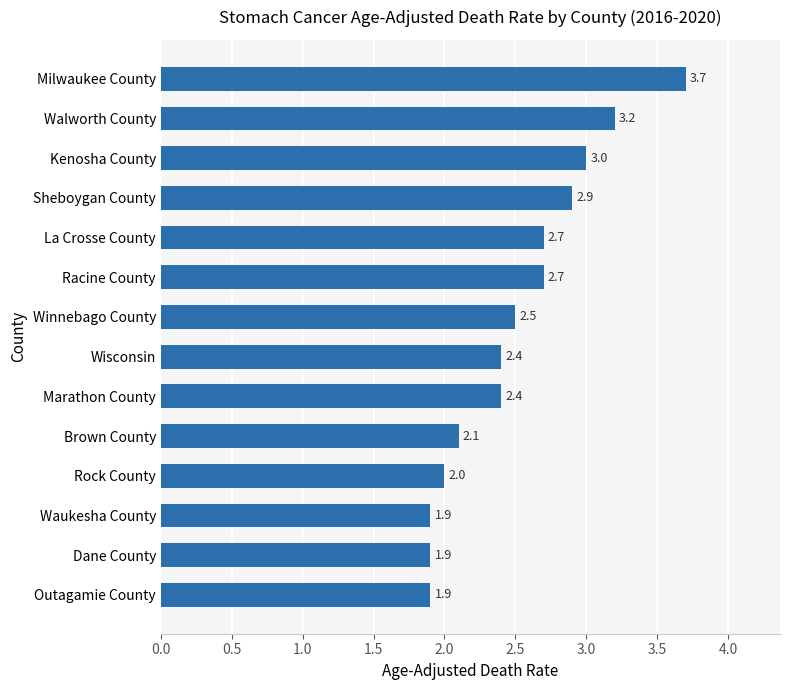

What is the sum of the values at Sheboygan County and Racine County?

5.6